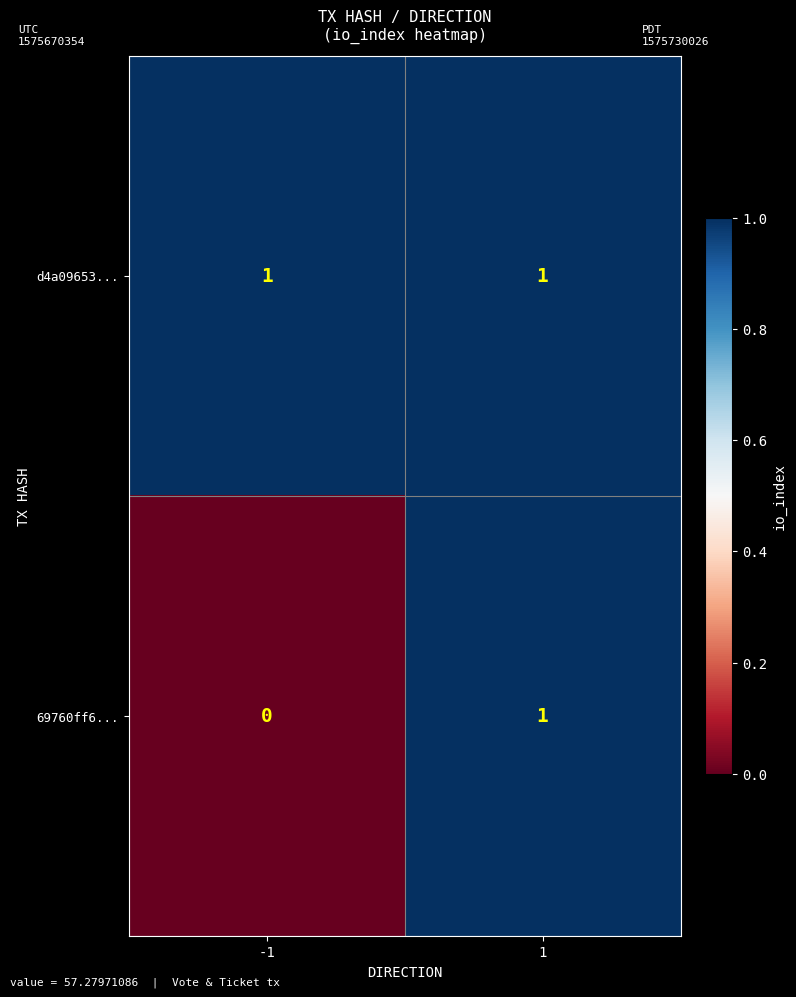

Which series has the widest spread of values?

69760ff6...